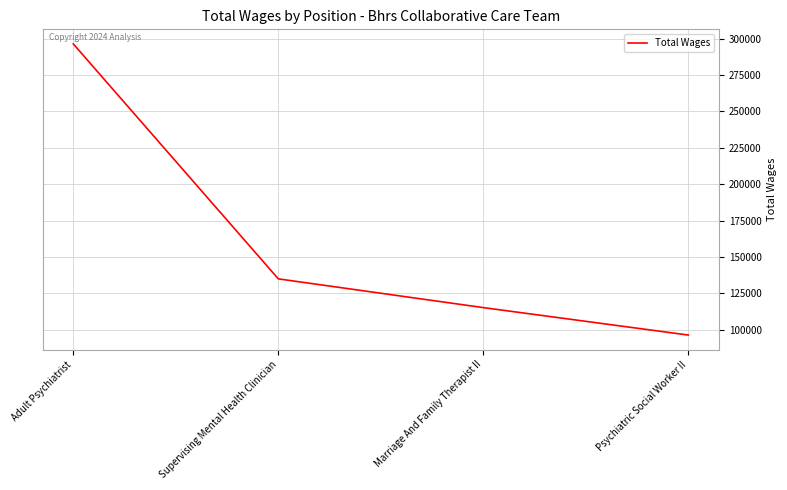

Rank the categories by value from lowest to highest.

Psychiatric Social Worker II, Marriage And Family Therapist II, Supervising Mental Health Clinician, Adult Psychiatrist